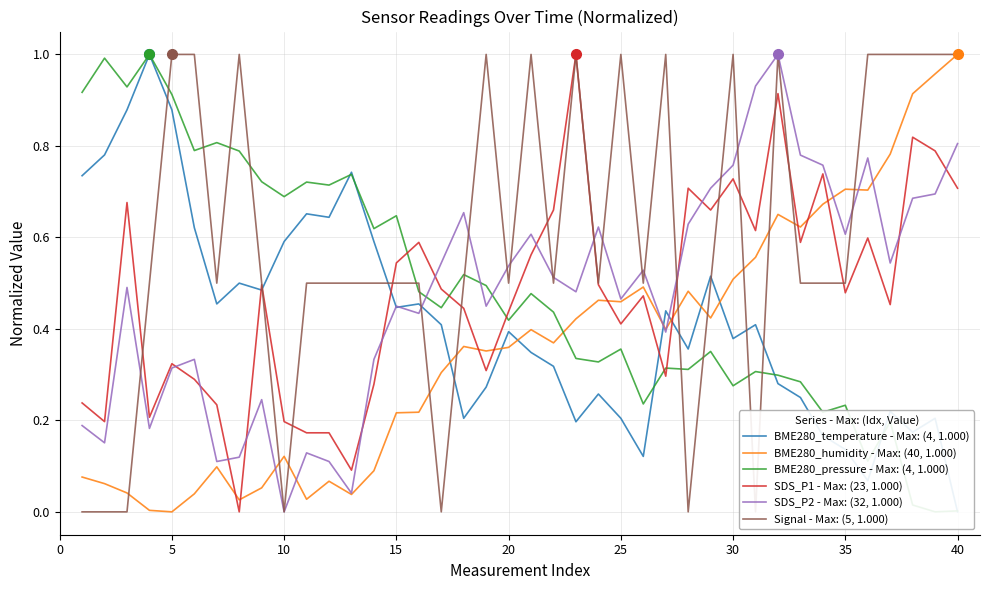

True or false: SDS_P1 - Max: (23, 1.000) and BME280_humidity - Max: (40, 1.000) cross at least once.

True